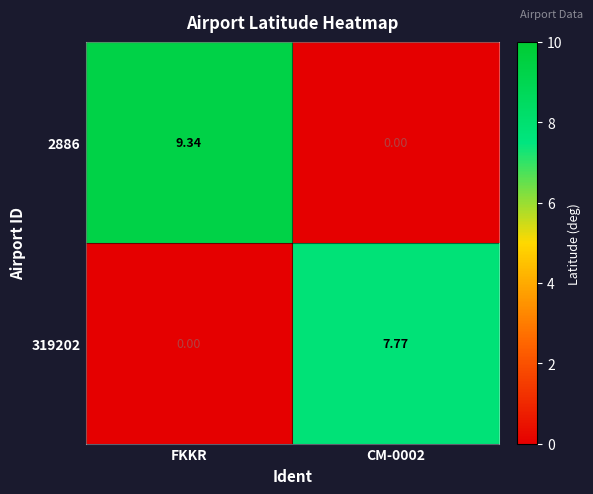

Where does the 2886 series first go above 9?

FKKR